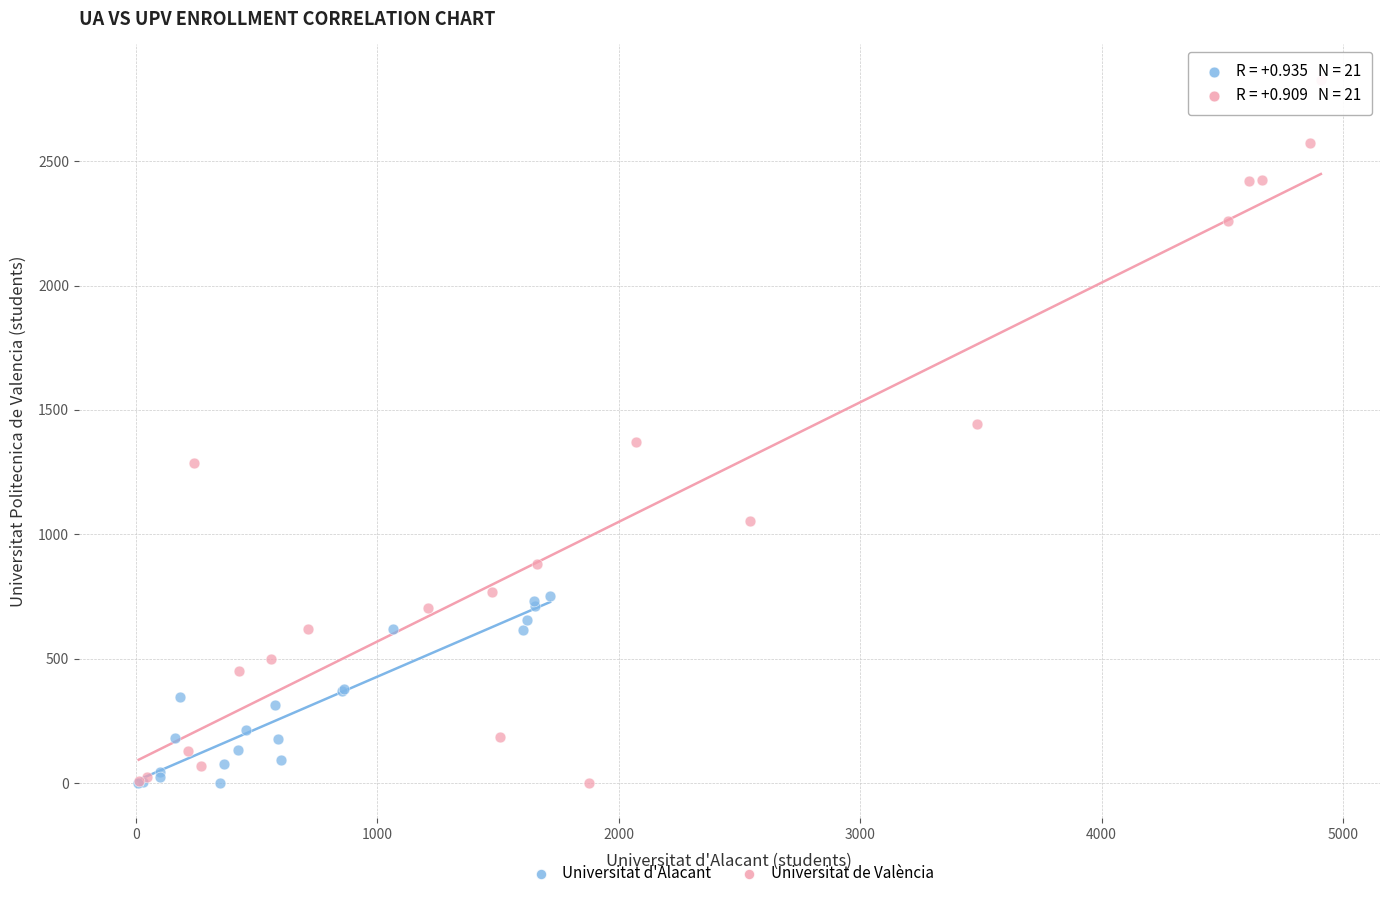

Which series has the widest spread of Y values?

Universitat de València